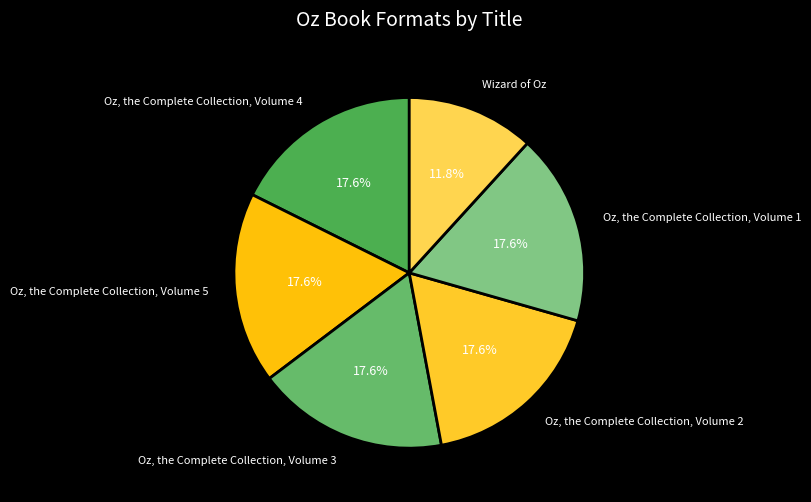

How many segments does this pie chart have?

6